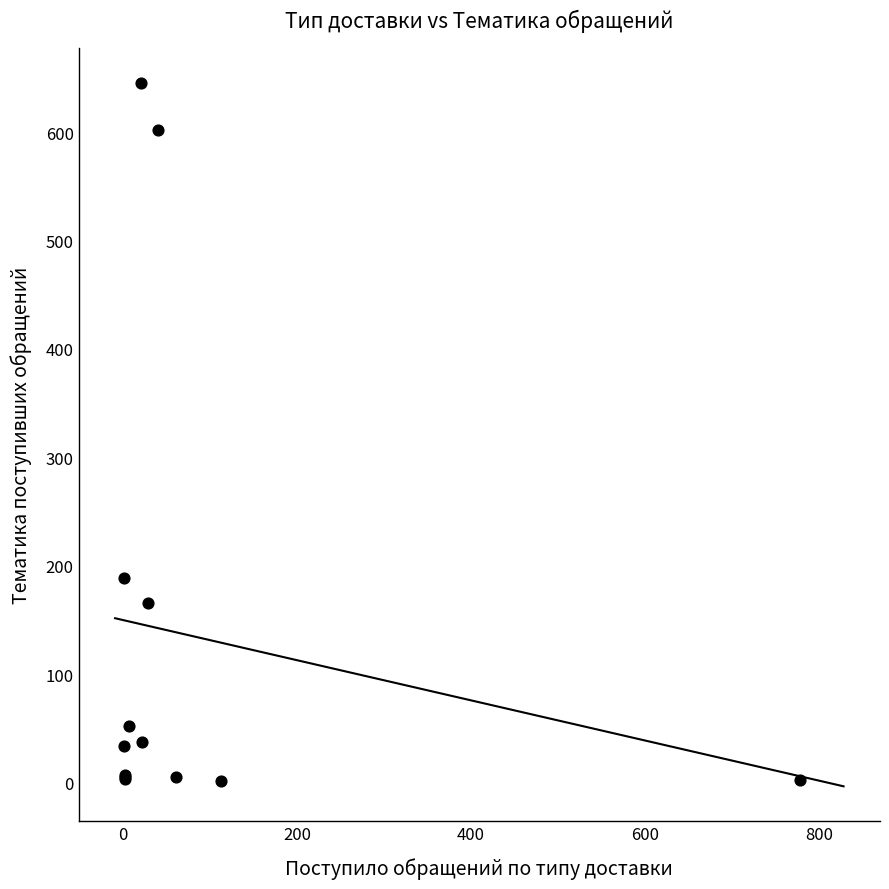

What Y value in the scatter plot is closest to 323?

189